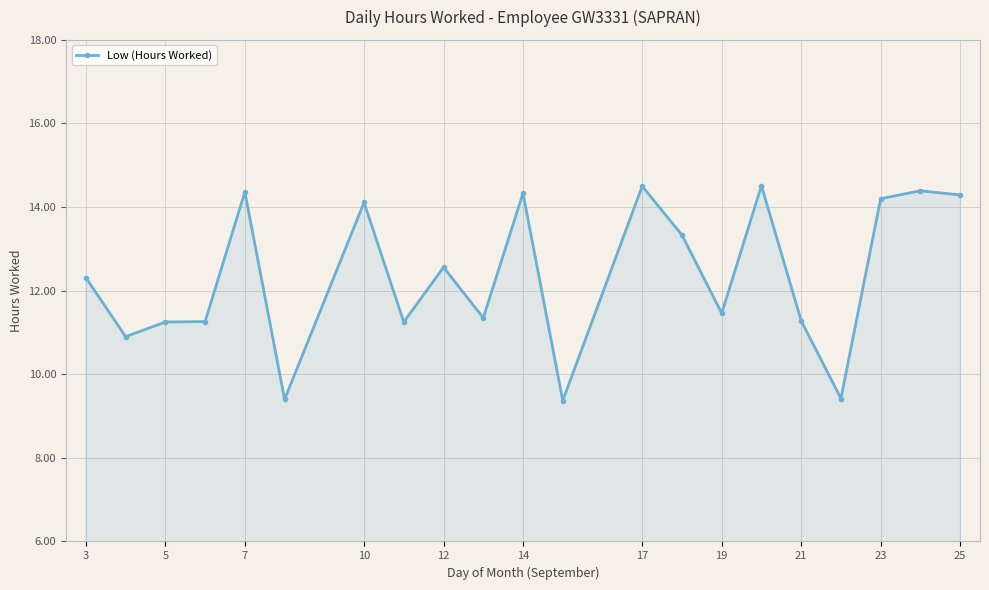

What is the sum of all values?

259.8